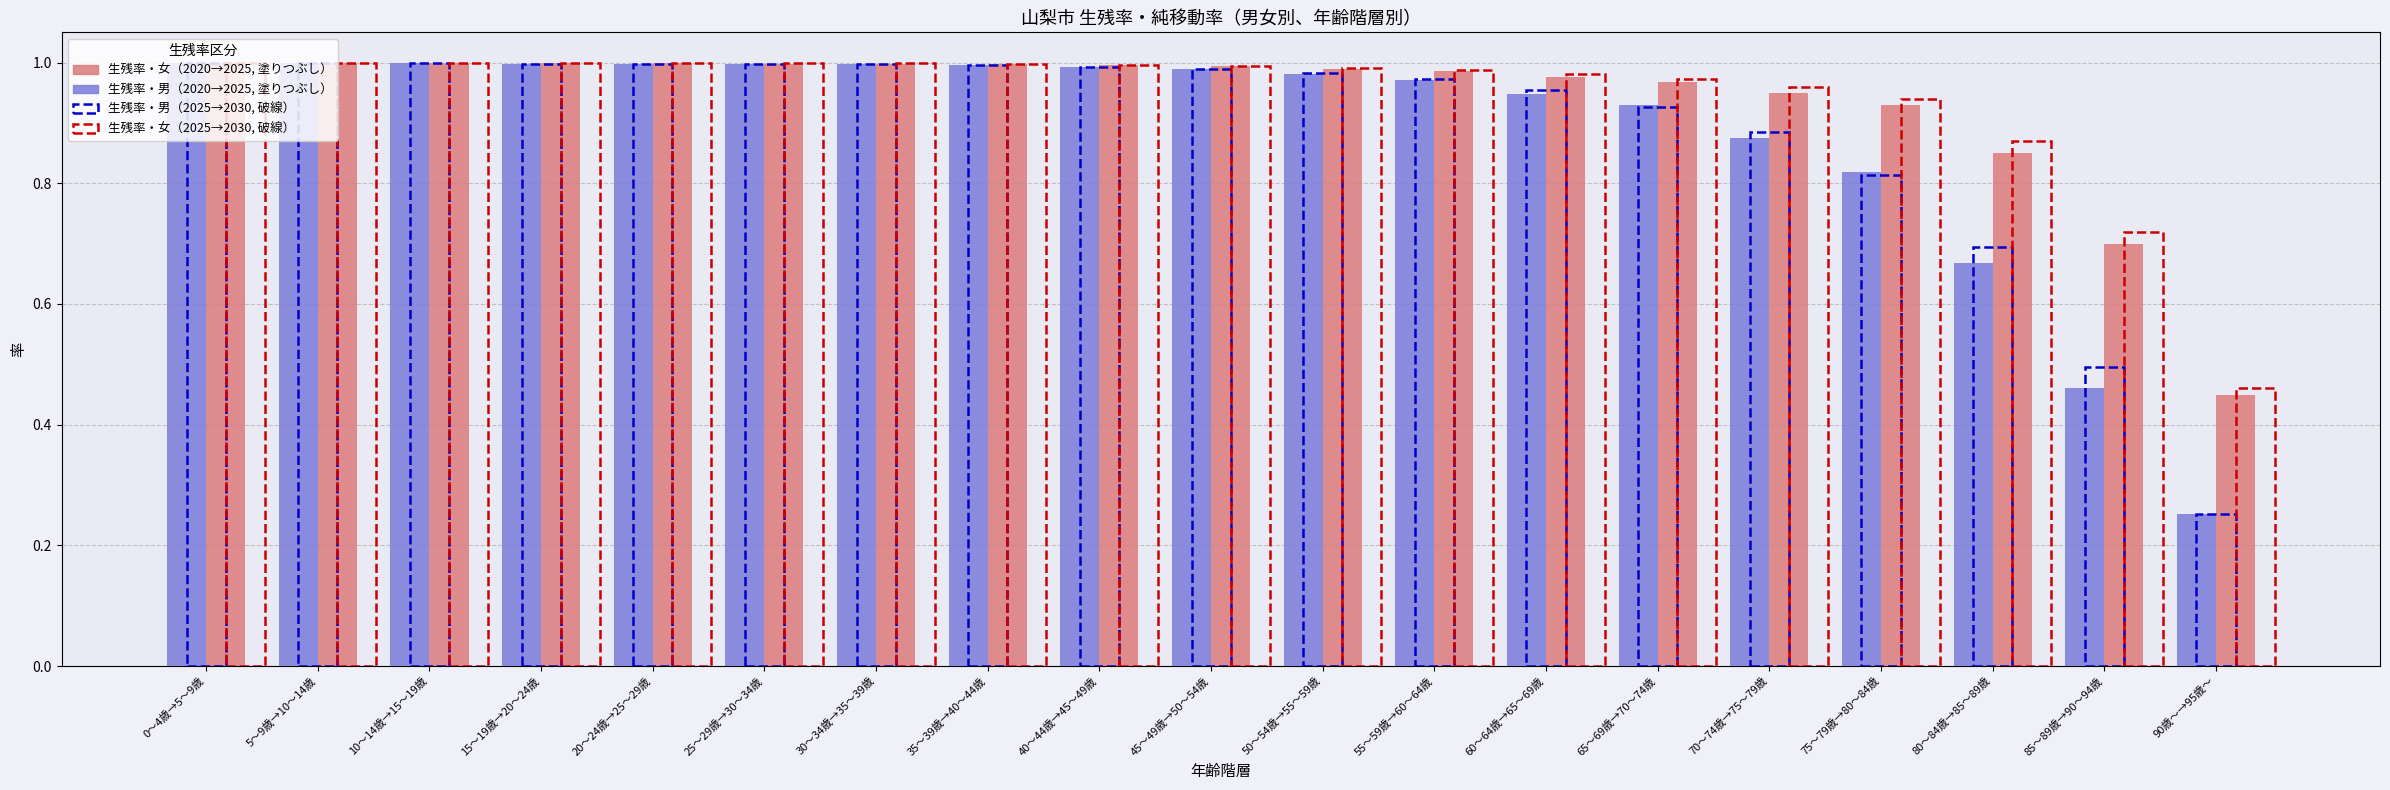

What is the total value across all series at 5～9歳→10～14歳?

2.0